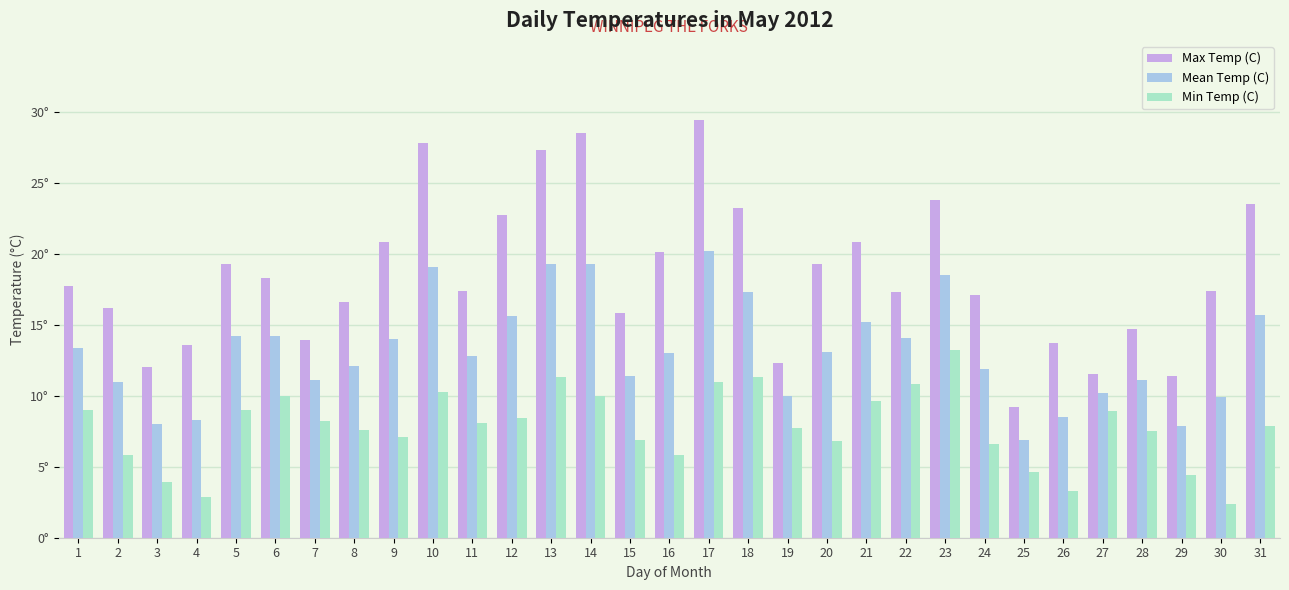

Reading left to right, list all the values displayed in this chart.

Max Temp (C): 1=17.7	2=16.2	3=12.0	4=13.6	5=19.3	6=18.3	7=13.9	8=16.6	9=20.8	10=27.8	11=17.4	12=22.7	13=27.3	14=28.5	15=15.8	16=20.1	17=29.4	18=23.2	19=12.3	20=19.3	21=20.8	22=17.3	23=23.8	24=17.1	25=9.2	26=13.7	27=11.5	28=14.7	29=11.4	30=17.4	31=23.5
Mean Temp (C): 1=13.4	2=11.0	3=8.0	4=8.3	5=14.2	6=14.2	7=11.1	8=12.1	9=14.0	10=19.1	11=12.8	12=15.6	13=19.3	14=19.3	15=11.4	16=13.0	17=20.2	18=17.3	19=10.0	20=13.1	21=15.2	22=14.1	23=18.5	24=11.9	25=6.9	26=8.5	27=10.2	28=11.1	29=7.9	30=9.9	31=15.7
Min Temp (C): 1=9.0	2=5.8	3=3.9	4=2.9	5=9.0	6=10.0	7=8.2	8=7.6	9=7.1	10=10.3	11=8.1	12=8.4	13=11.3	14=10.0	15=6.9	16=5.8	17=11.0	18=11.3	19=7.7	20=6.8	21=9.6	22=10.8	23=13.2	24=6.6	25=4.6	26=3.3	27=8.9	28=7.5	29=4.4	30=2.4	31=7.9